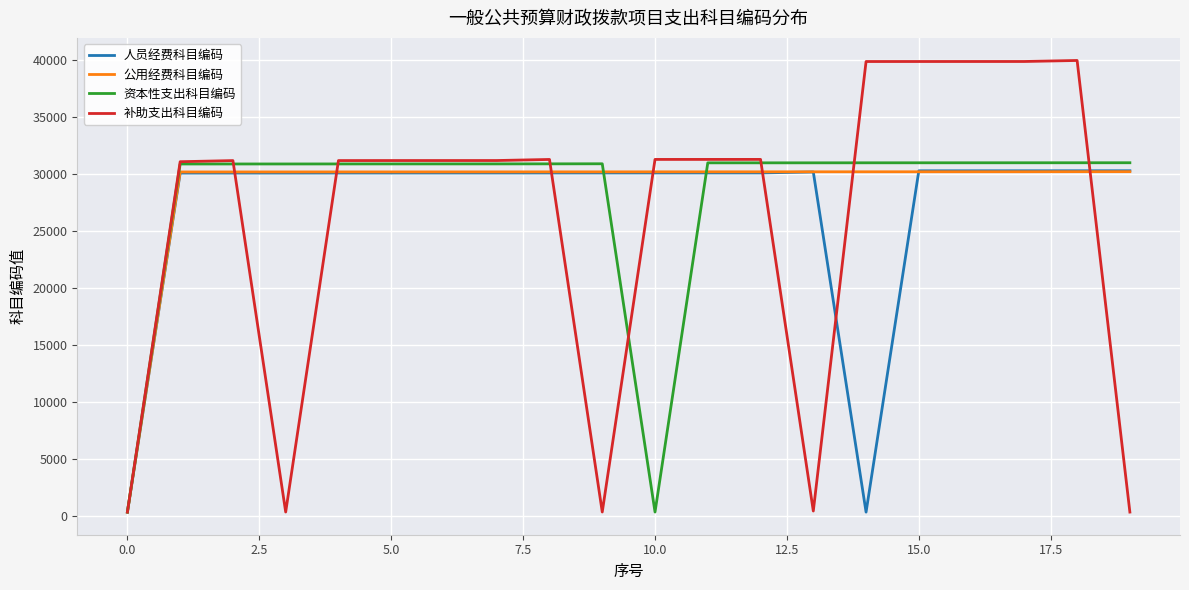

Which series has the largest range (max minus min)?

补助支出科目编码